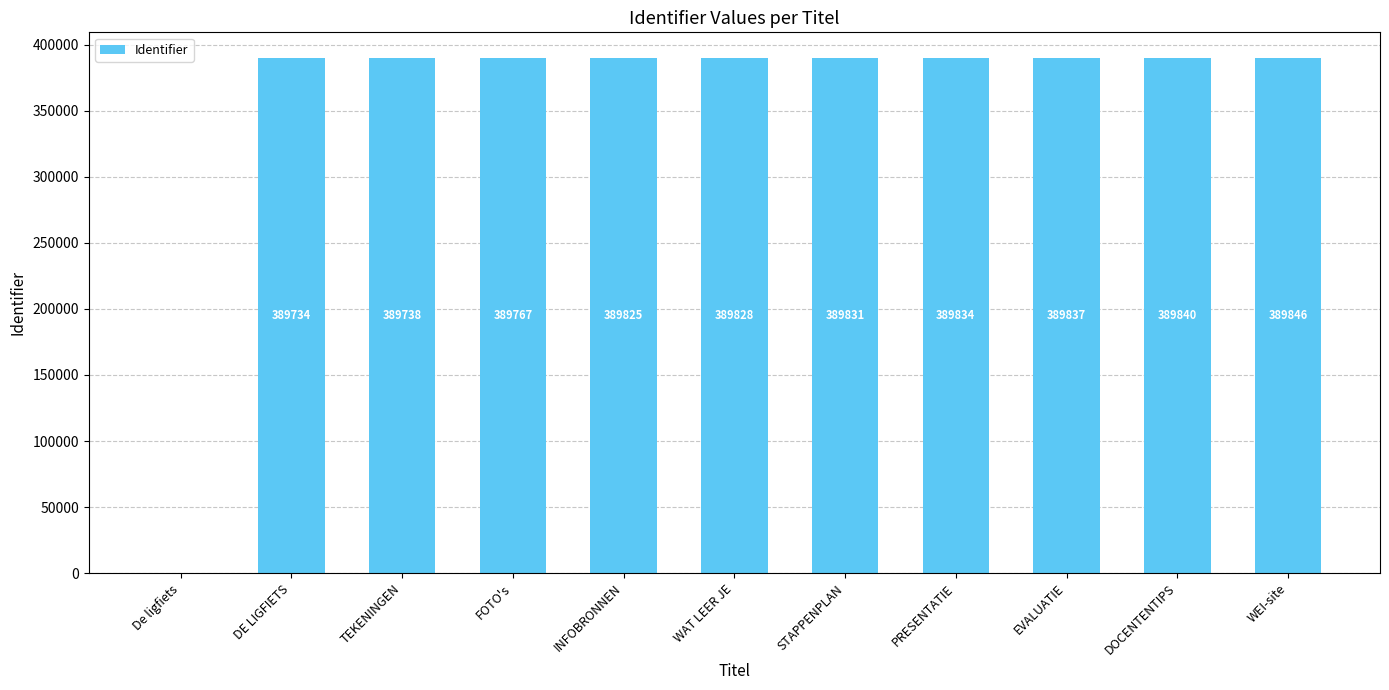

Approximately how many times larger is the value at DE LIGFIETS compared to STAPPENPLAN?

1.0